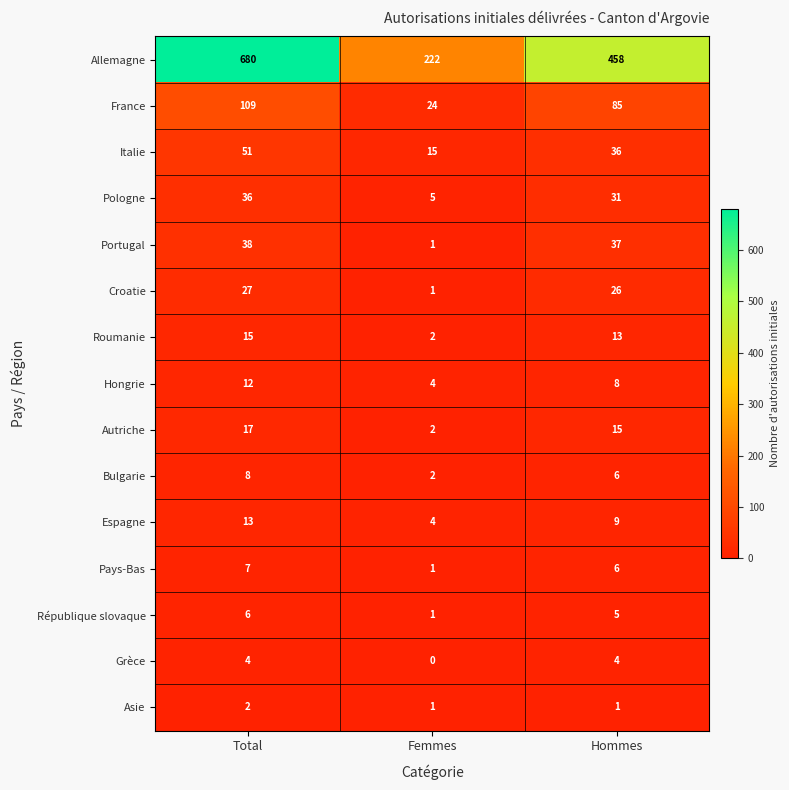

At which category is the sum across all series the highest?

Total